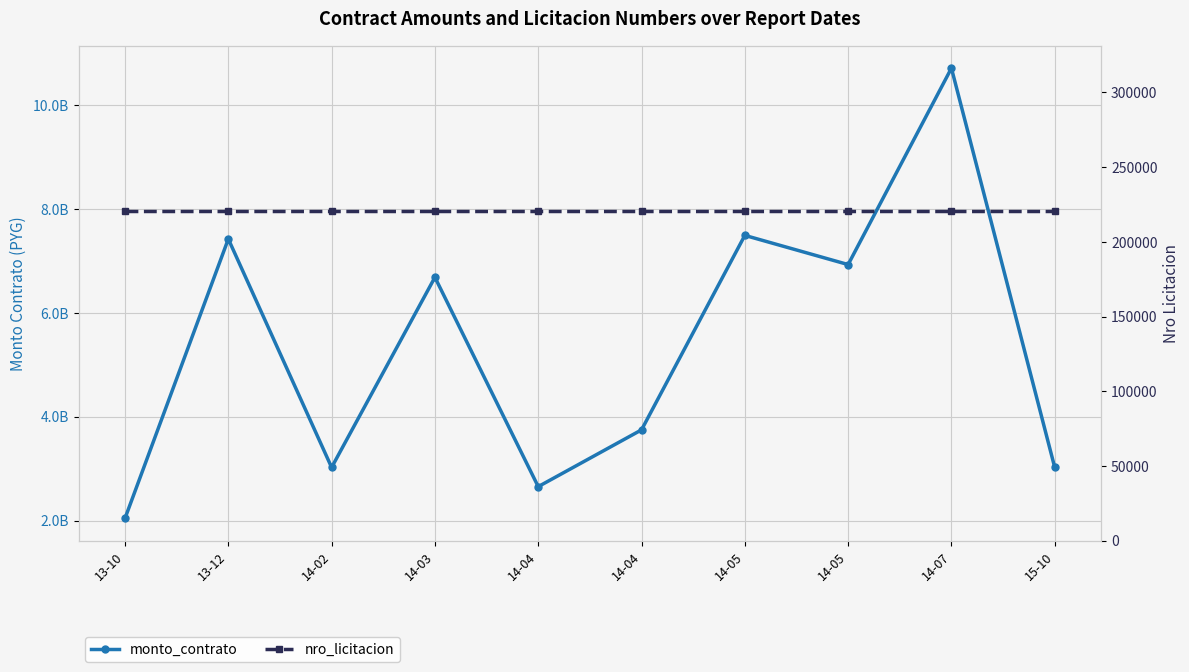

Reading left to right, what are all the values shown in this chart?

monto_contrato: 13-10=2043368461	13-12=7425558657	14-02=3023842386	14-03=6687293525	14-04=2653796680	14-04=3747500000	14-05=7495000000	14-05=6932739700	14-07=10717440580	15-10=3023842386
nro_licitacion: 13-10=220893	13-12=220893	14-02=220893	14-03=220893	14-04=220893	14-04=220893	14-05=220893	14-05=220893	14-07=220893	15-10=220893